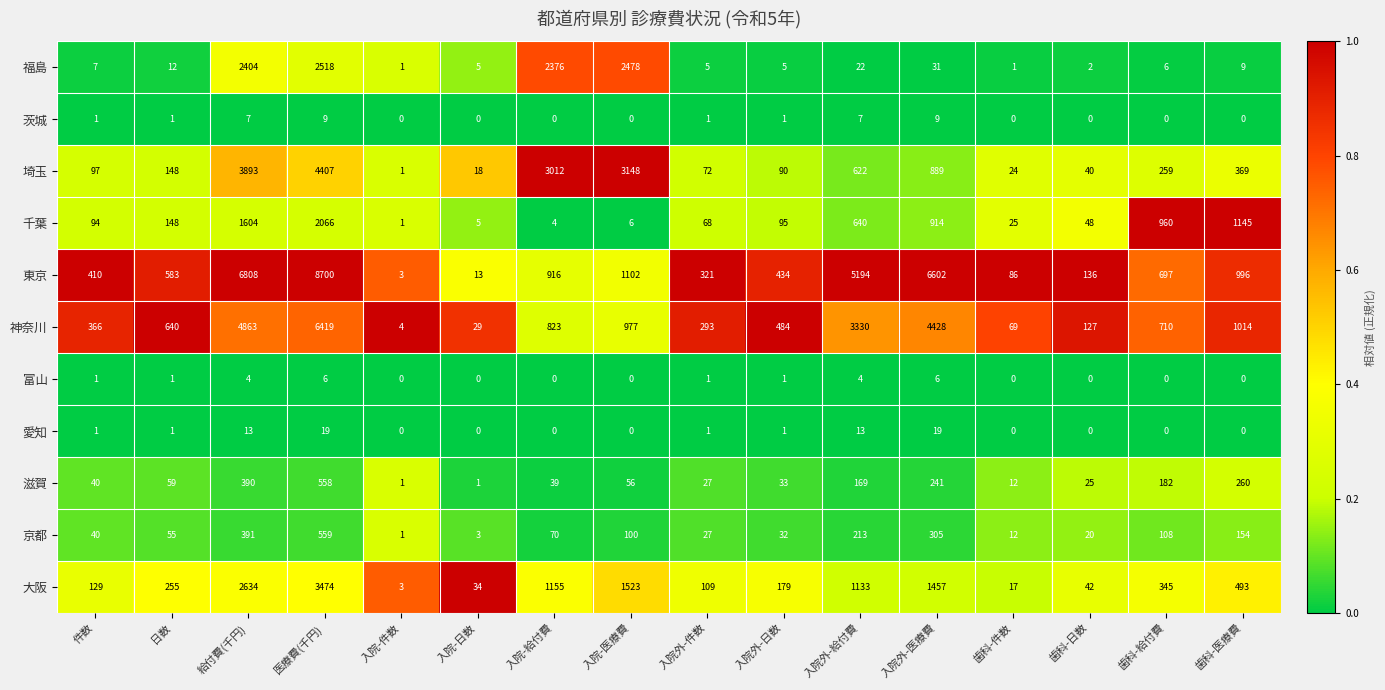

What is the difference between the highest and lowest values at 件数?

409